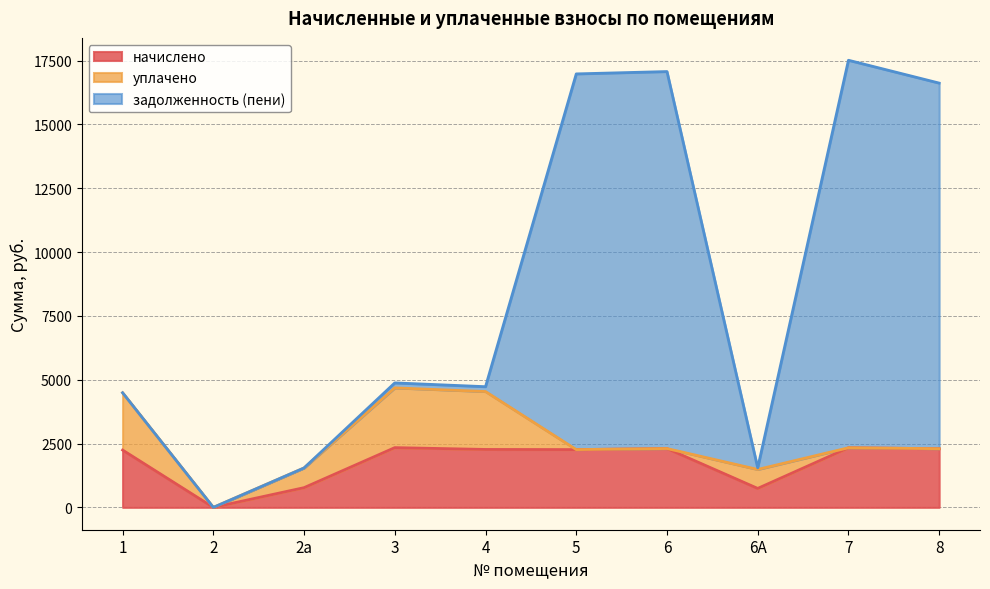

Rank the series by their average value, from highest to lowest.

задолженность (пени), начислено, уплачено